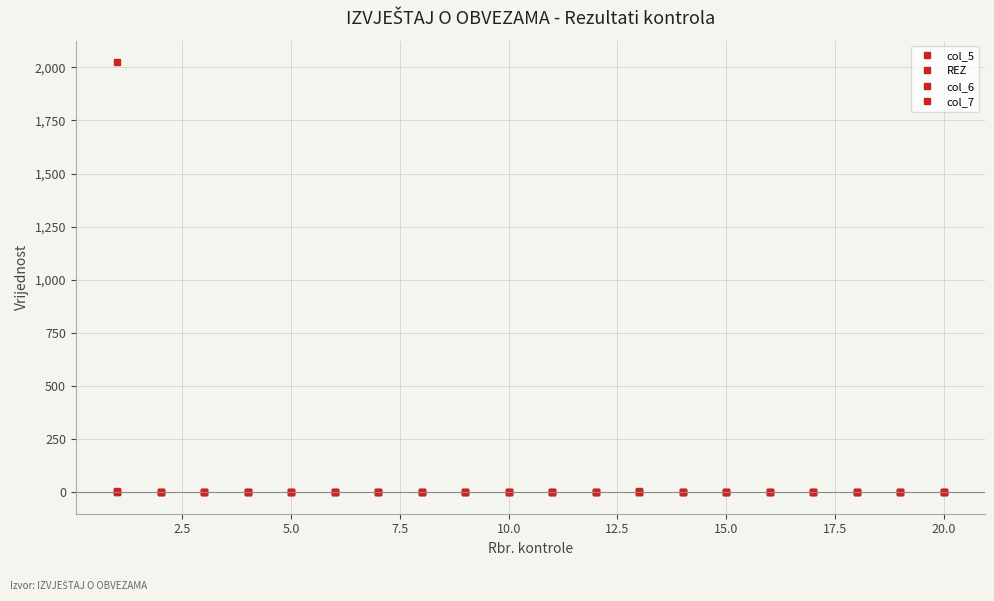

How many data points in col_5 are above 0?

1